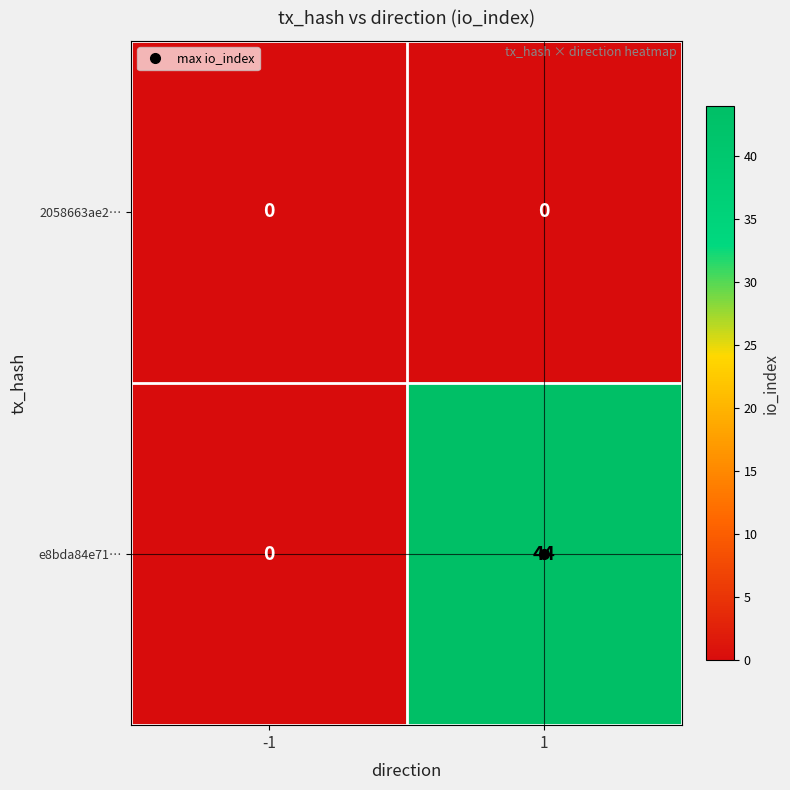

Which series has the widest spread of values?

e8bda84e71…